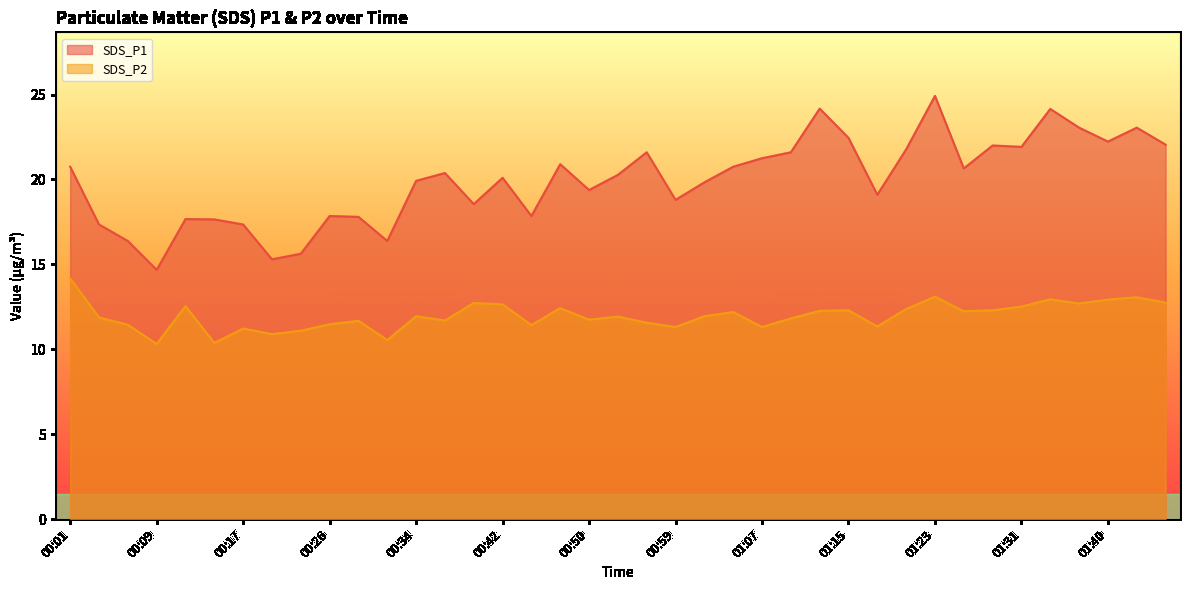

Which series has the widest spread of values?

SDS_P1